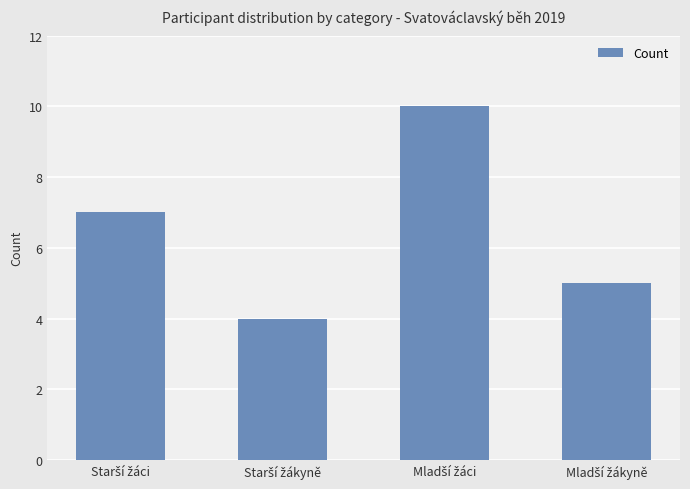

Reading left to right, transcribe all the data shown in this chart.

7	4	10	5